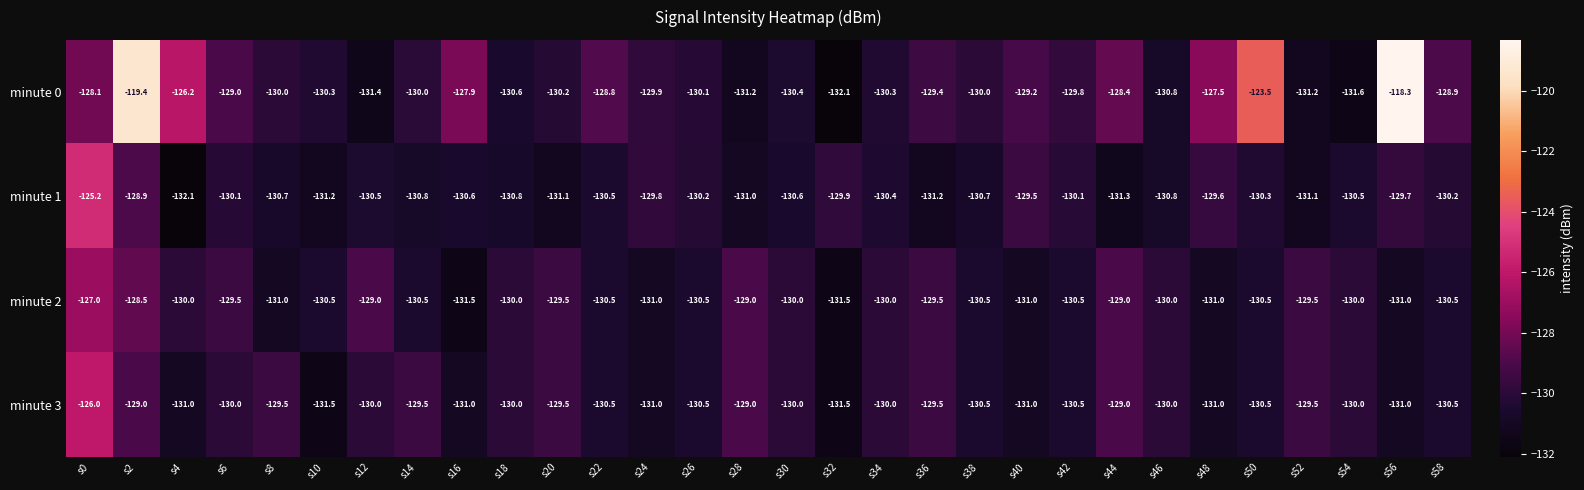

How many data points does each series have?

30